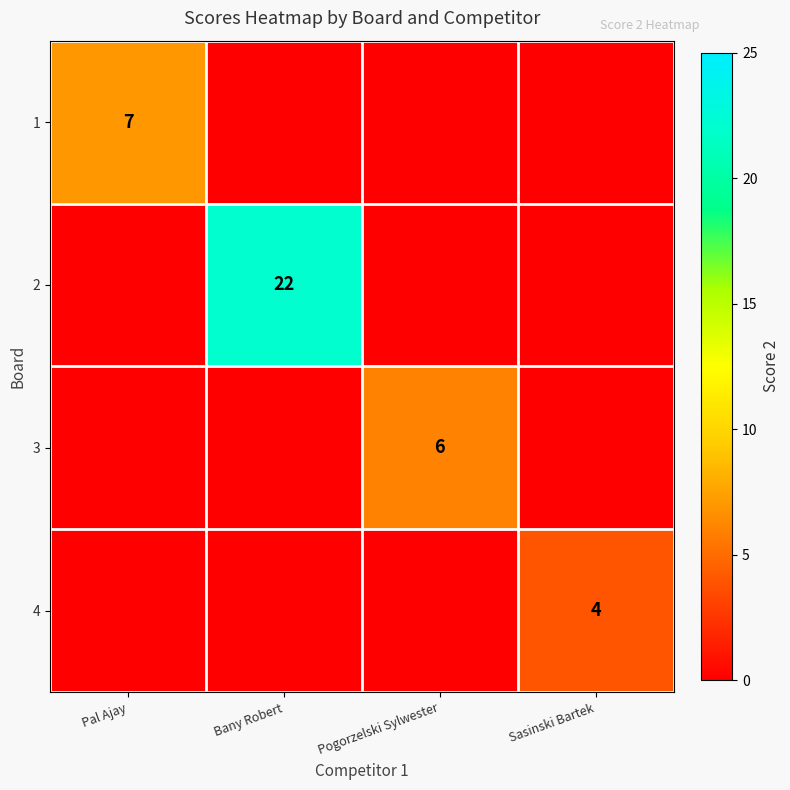

True or false: 3 has a value of 6 at Pogorzelski Sylwester.

True